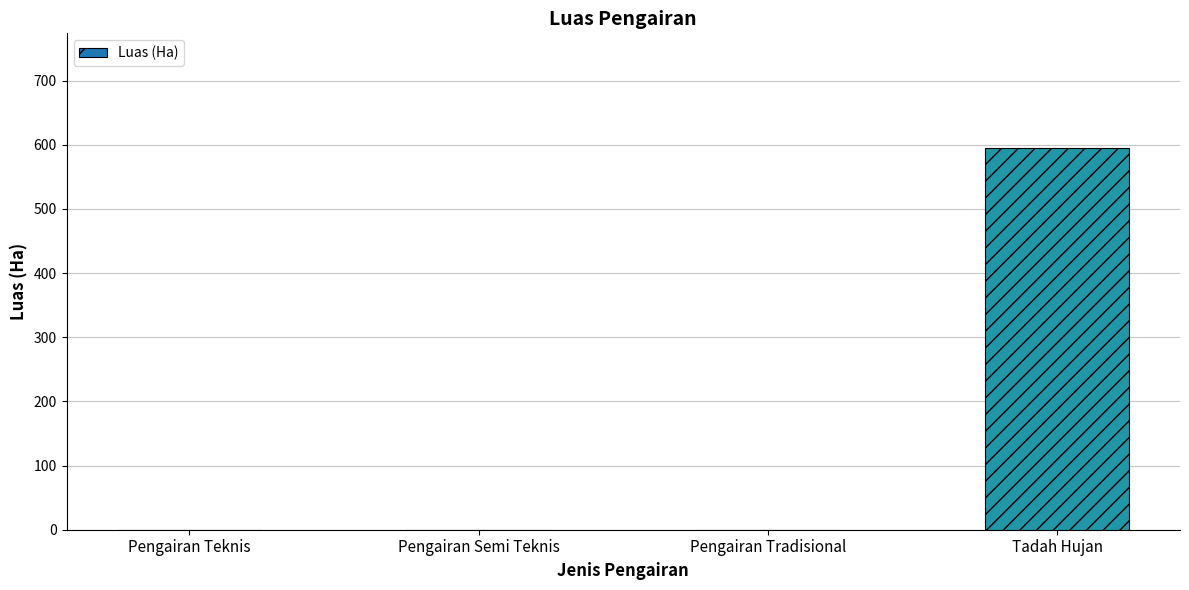

What value does the data have at Tadah Hujan, to the nearest 50?

600